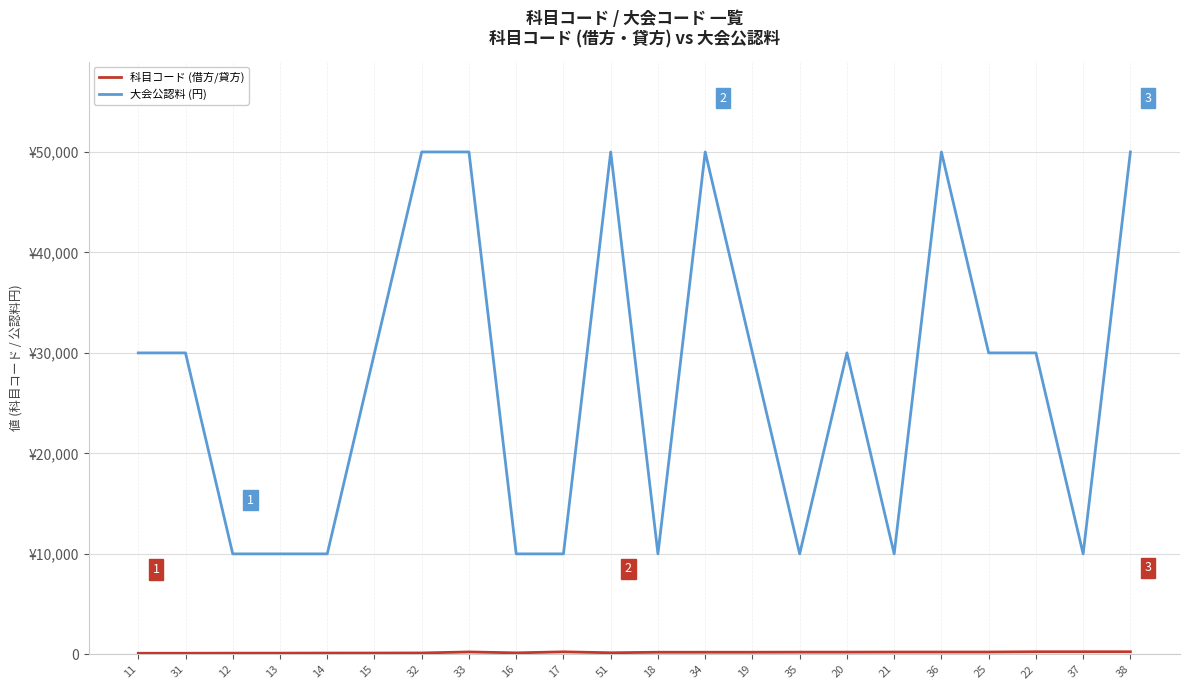

Reading left to right, transcribe all the data shown in this chart.

科目コード (借方/貸方): 11=111	31=112	12=121	13=122	14=131	15=132	32=141	33=241	16=151	17=251	51=161	18=211	34=212	19=213	35=221	20=222	21=231	36=232	25=233	22=261	37=262	38=263
大会公認料 (円): 11=30000	31=30000	12=10000	13=10000	14=10000	15=30000	32=50000	33=50000	16=10000	17=10000	51=50000	18=10000	34=50000	19=30000	35=10000	20=30000	21=10000	36=50000	25=30000	22=30000	37=10000	38=50000